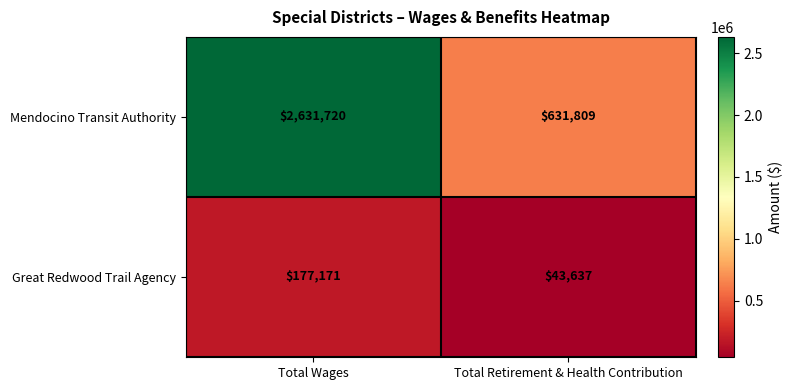

Rank the series by their maximum value, from highest to lowest.

Mendocino Transit Authority, Great Redwood Trail Agency